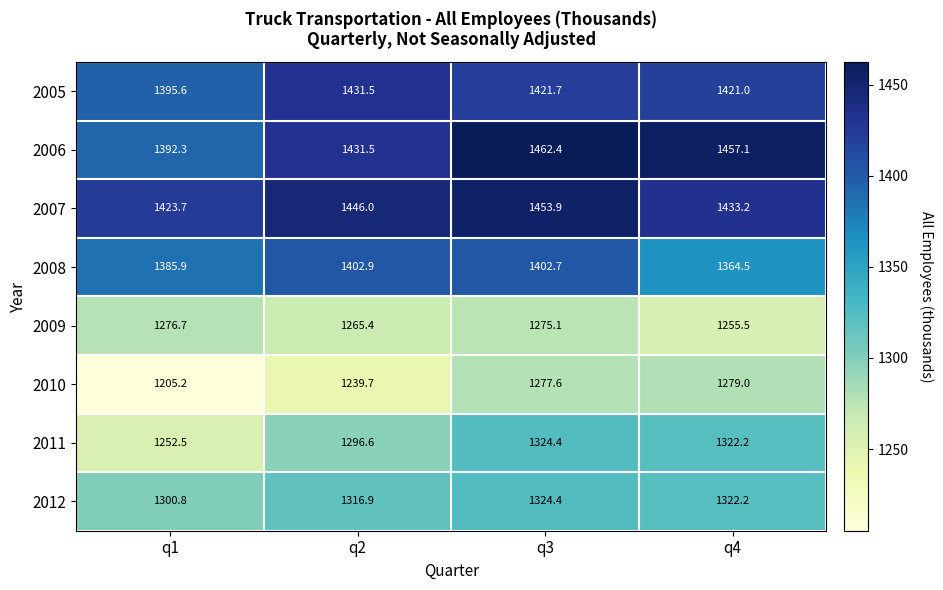

Is it true that 2008 equals 875.7 at q4?

False